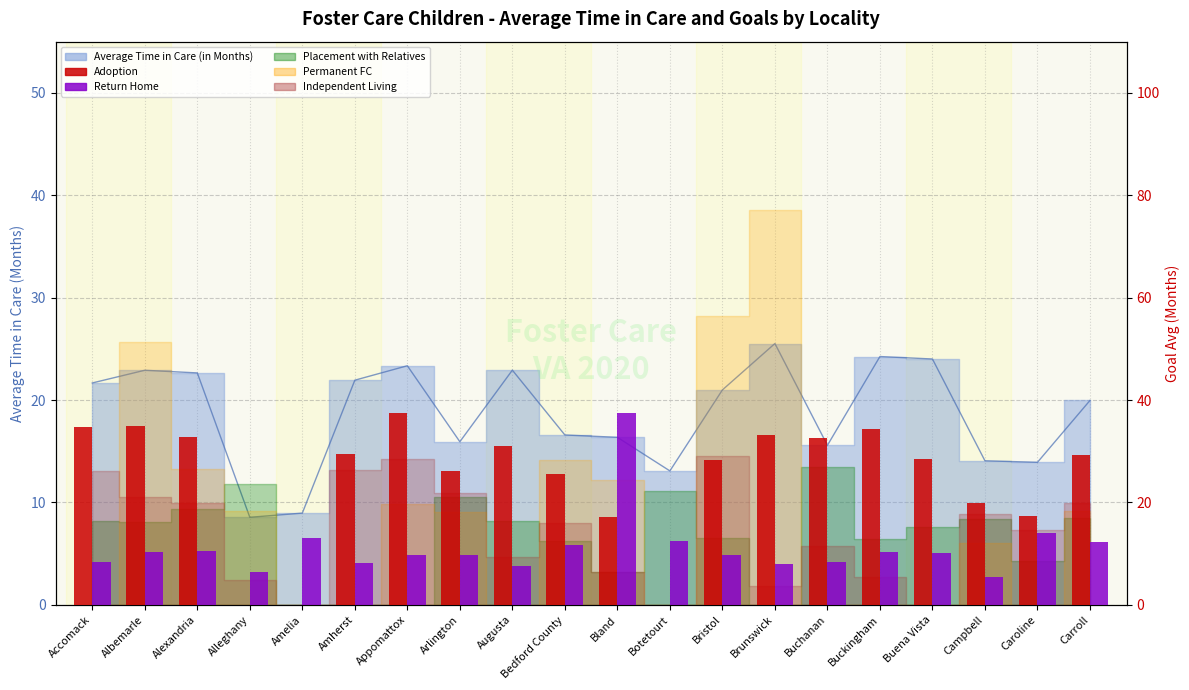

What is the difference between the Adoption values at Bland and Buckingham?

17.1